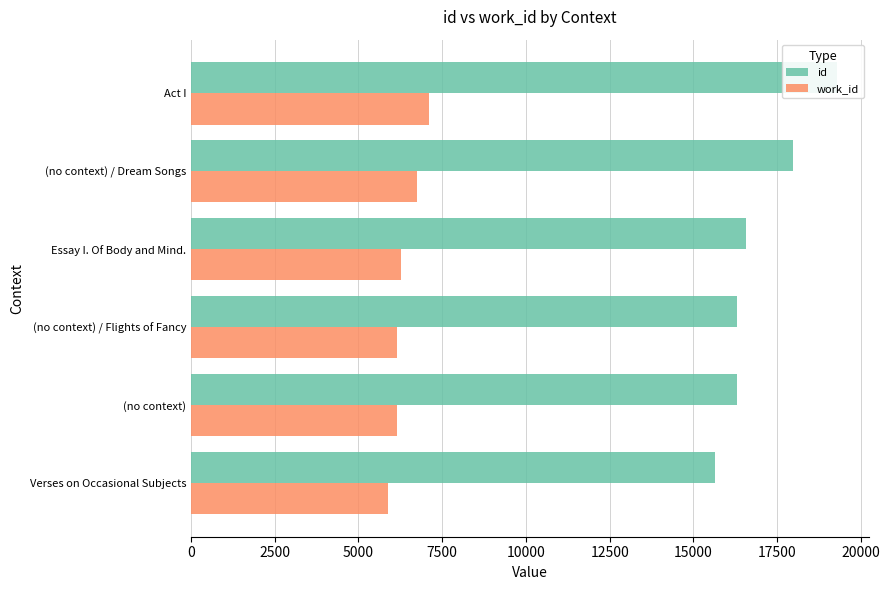

What is the maximum value shown in the chart?

19289